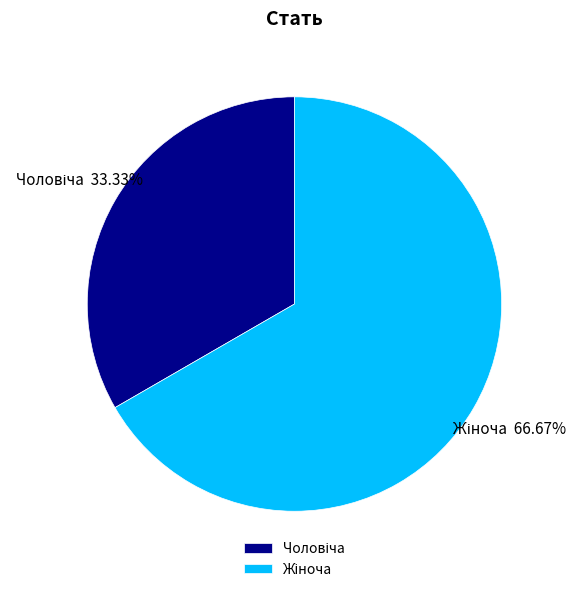

Is there a majority slice in this chart?

Yes